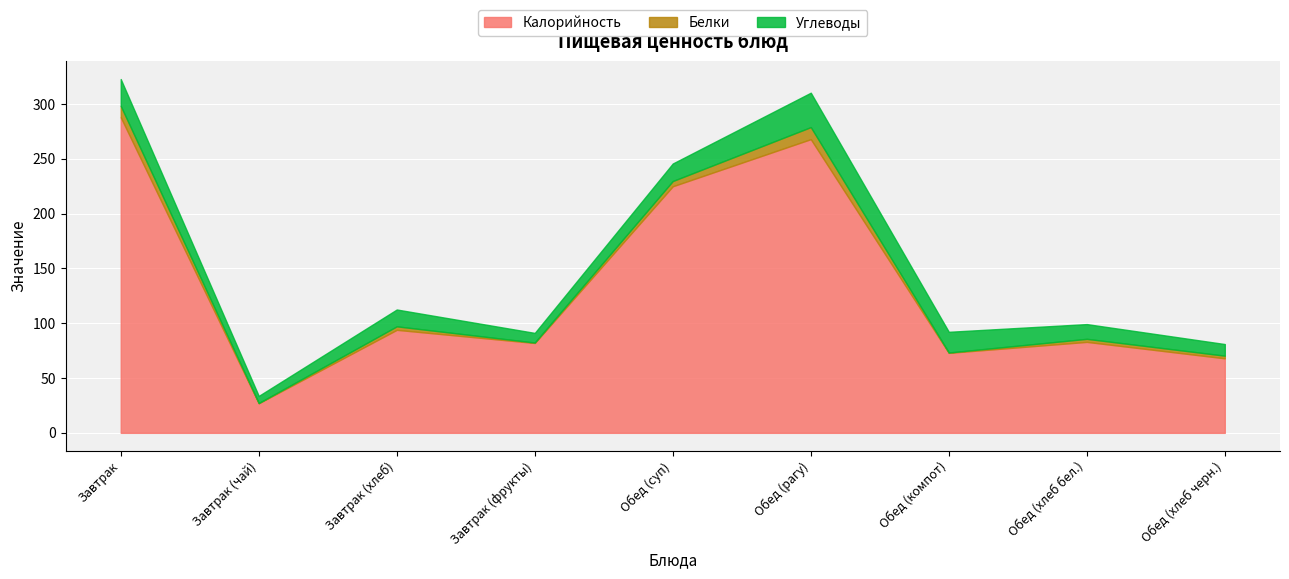

Which series has the largest range (max minus min)?

Калорийность